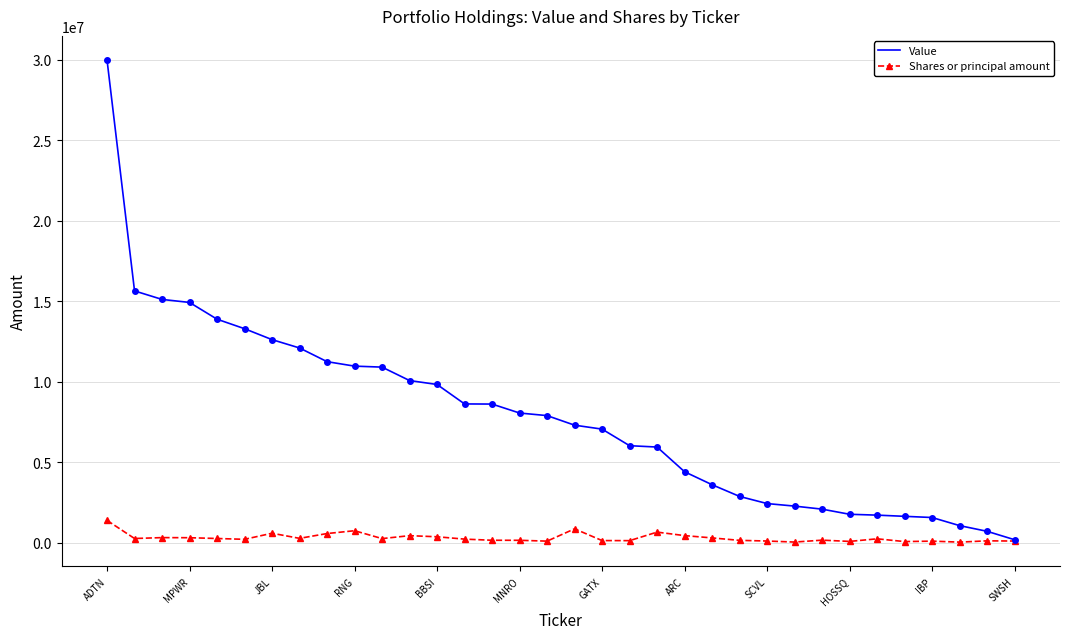

Which series has the largest total across all categories?

Value